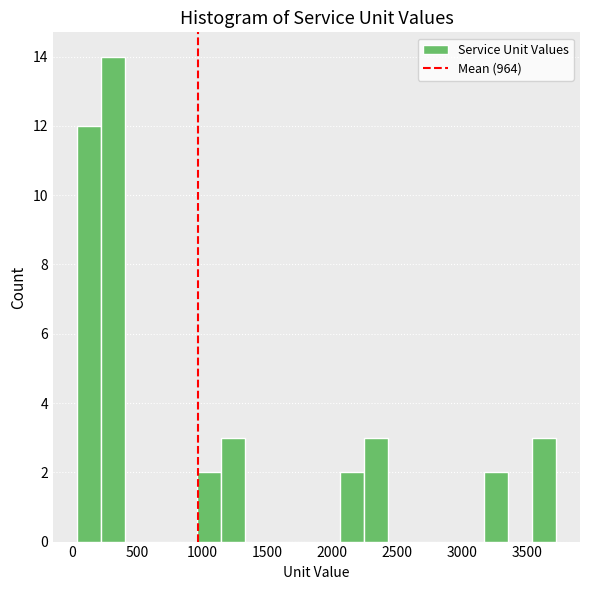

Read against the x-axis, roughly where is the centre of the tallest bar?

300